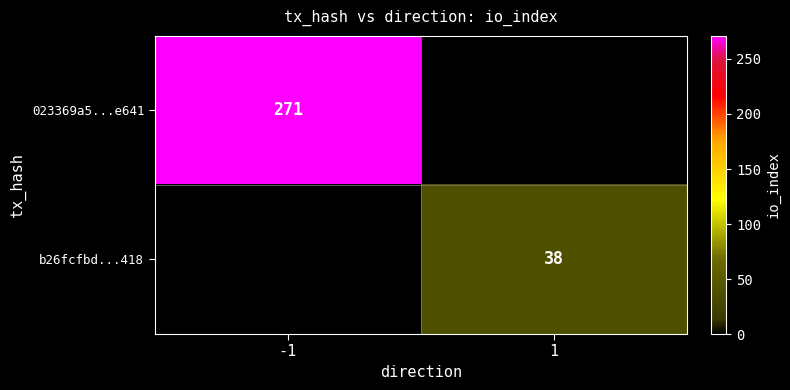

Which category has the highest value across all series?

-1